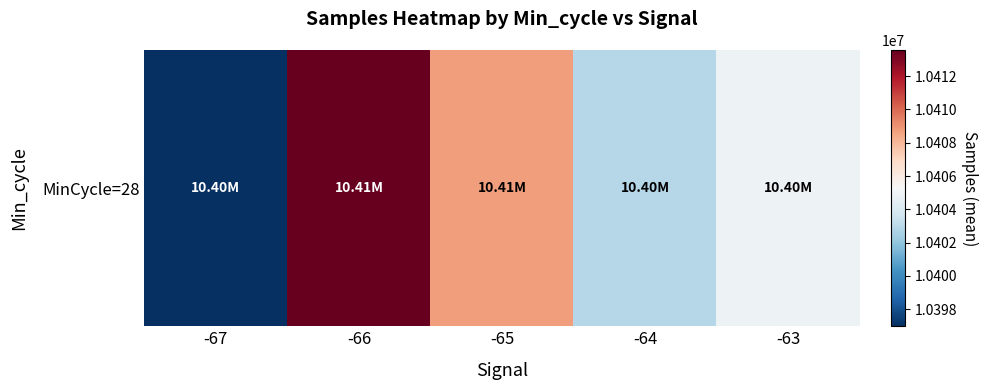

What is the difference between the values at -66 and -64?

10663.3